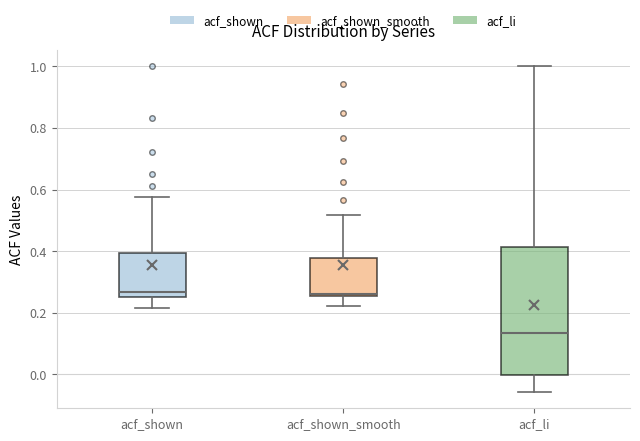

Reading left to right, transcribe this box plot: for each box, give where its median line is, the range the box spans, and where its two whiskers end, as read against the y-axis. The values are not printed on the chart, so give them approximately, as read against the axis.

acf_shown: median 0.26 (just above the box's lower edge), box 0.26 to 0.40, whiskers 0.22 to 0.58
acf_shown_smooth: median 0.26 (just above the box's lower edge), box 0.26 to 0.38, whiskers 0.22 to 0.52
acf_li: median 0.14, box 0.00 to 0.42, whiskers -0.06 to 1.00